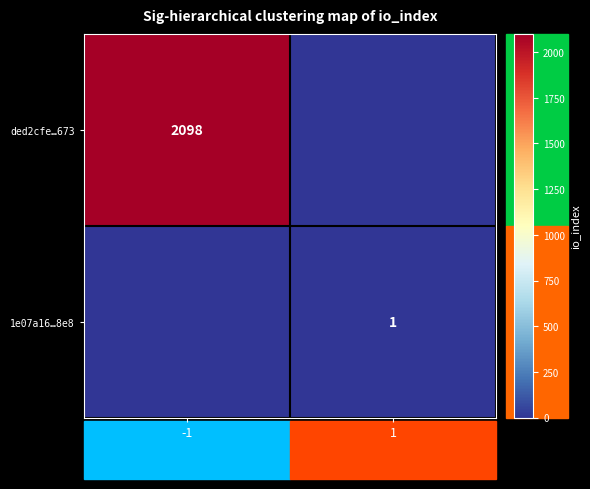

Is it true that ded2cfe…673 equals 784 at -1?

False